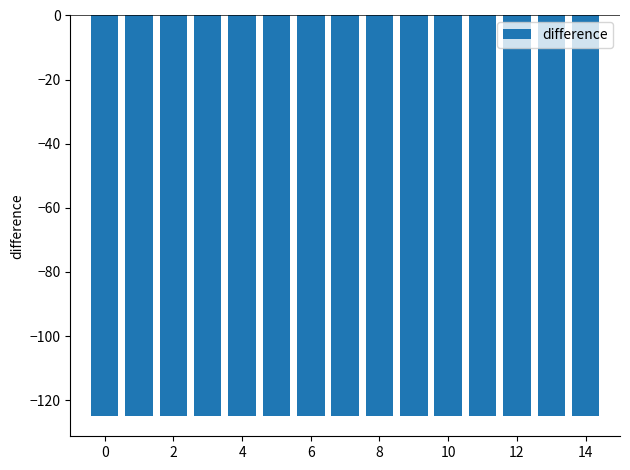

What is the smallest value displayed?

-125.0